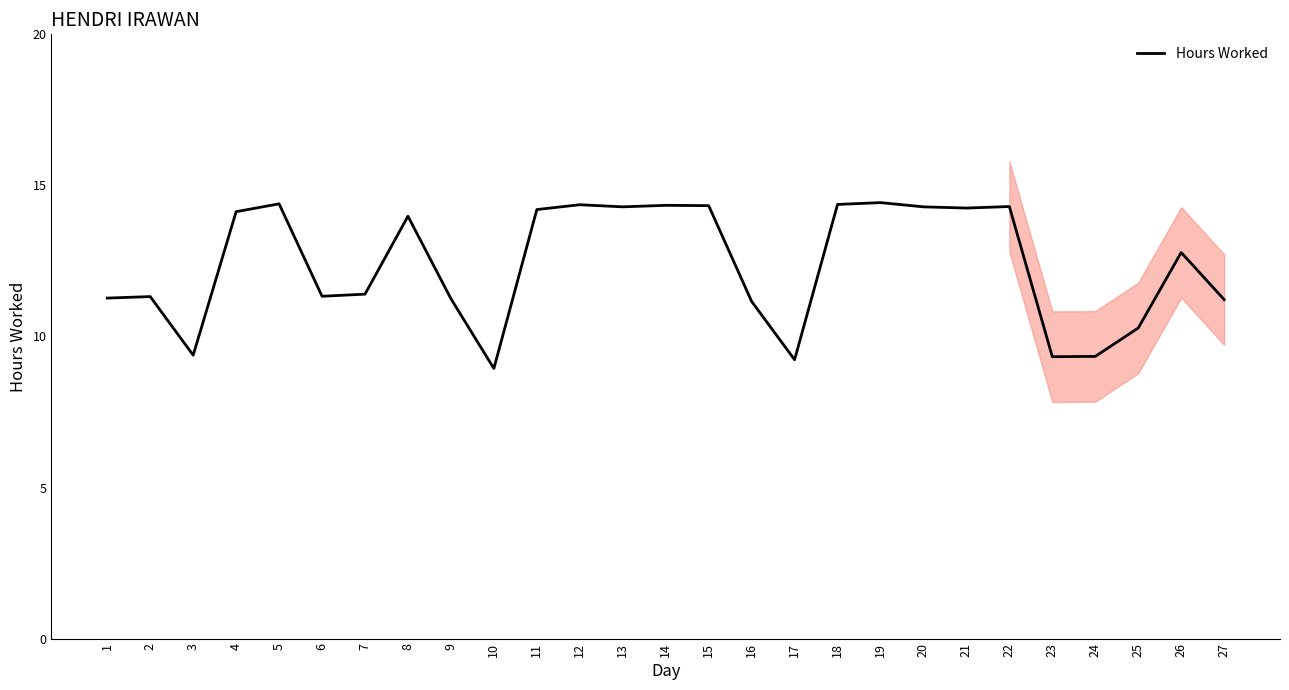

How many interior local valleys (lower than both neighbors) does the data have?

7